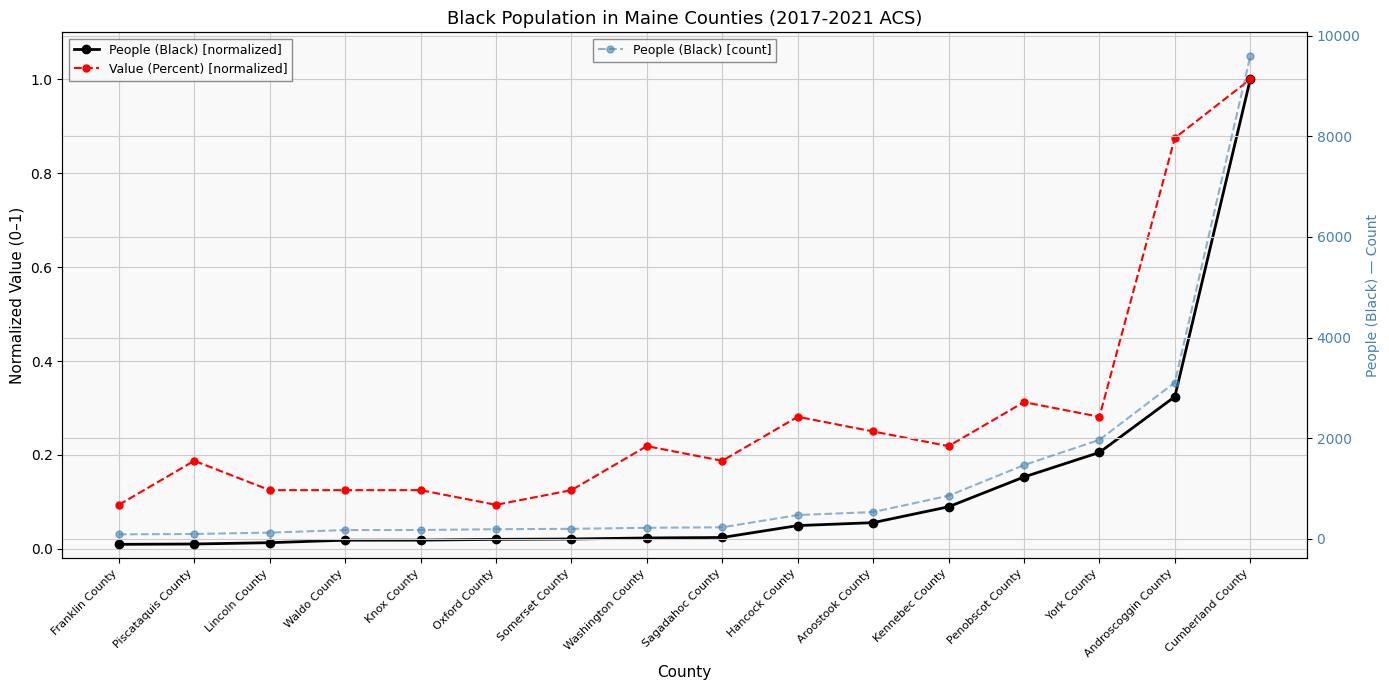

At which label is People (Black) [normalized] closest to 0?

Franklin County